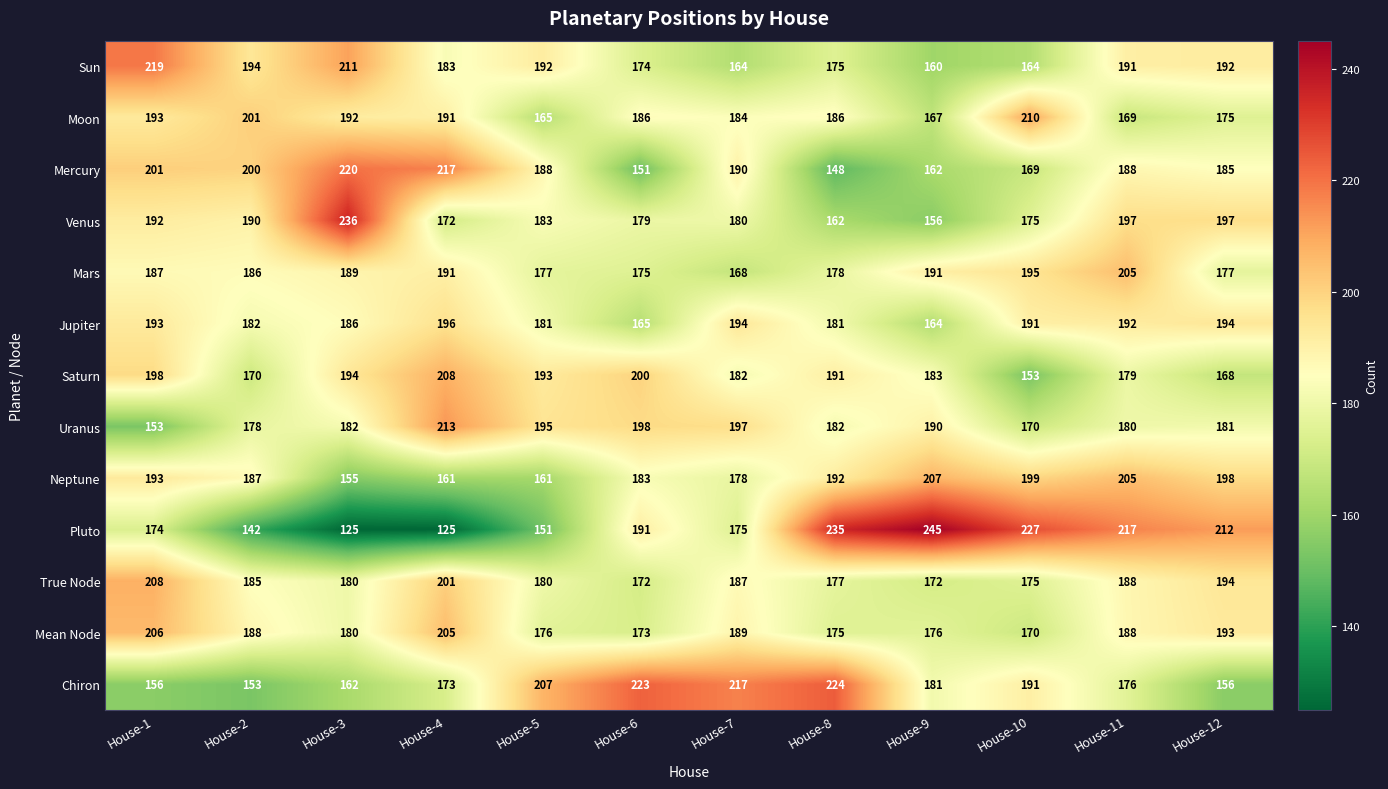

The value of Pluto at House-5 is 104. True or false?

False